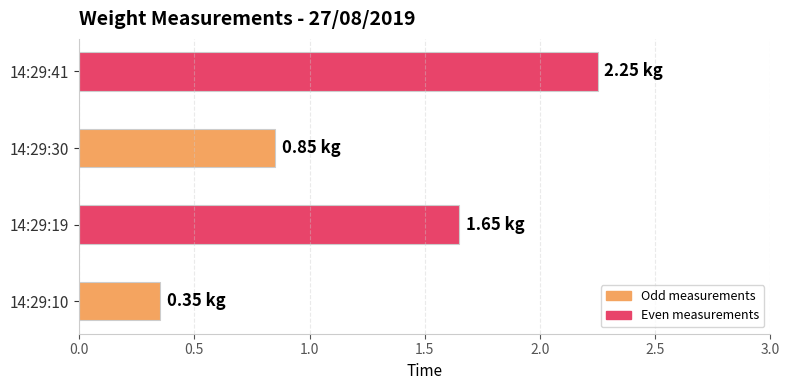

List the labels in order of value, smallest first.

14:29:10, 14:29:30, 14:29:19, 14:29:41